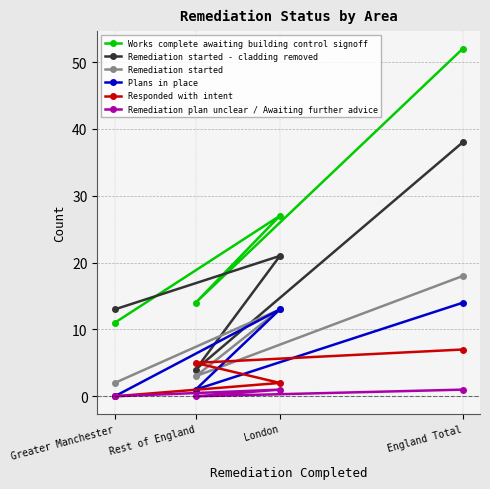

Where does the Remediation started - cladding removed series first go above 21?

England Total